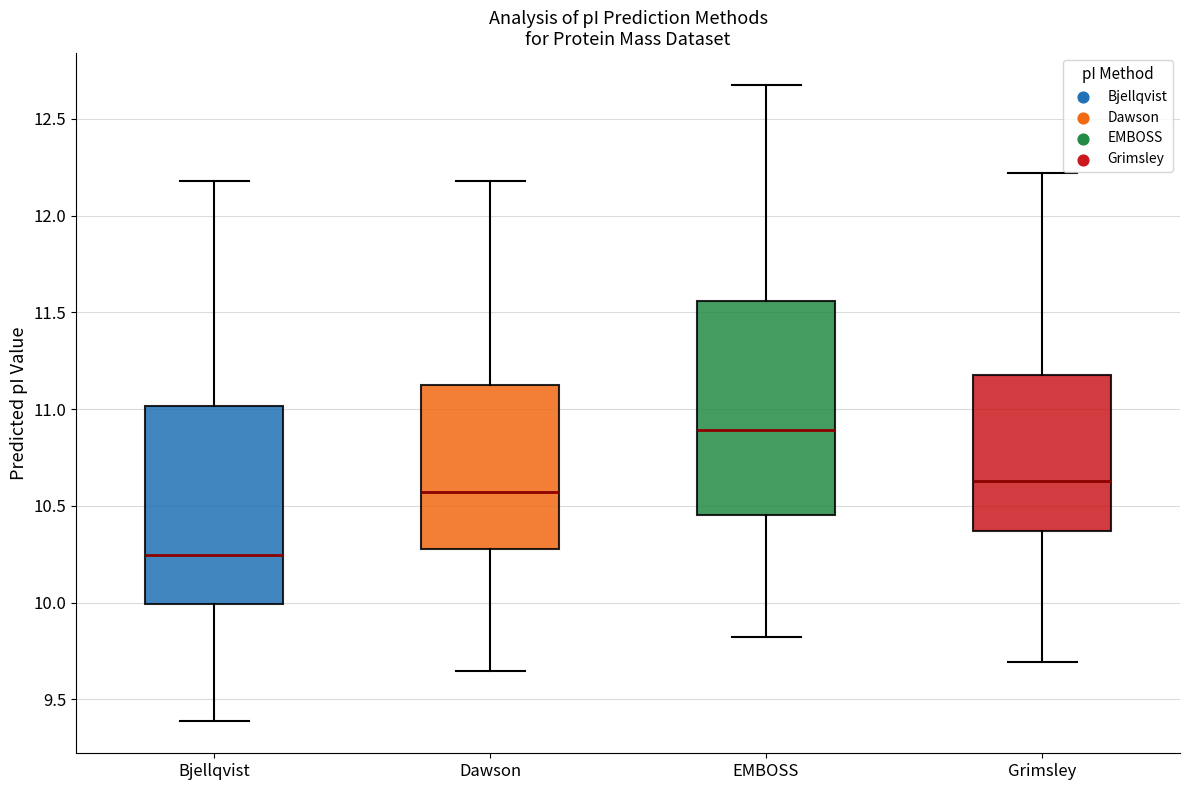

Comparing the boxes themselves (not the whiskers), which one is the tallest?

EMBOSS